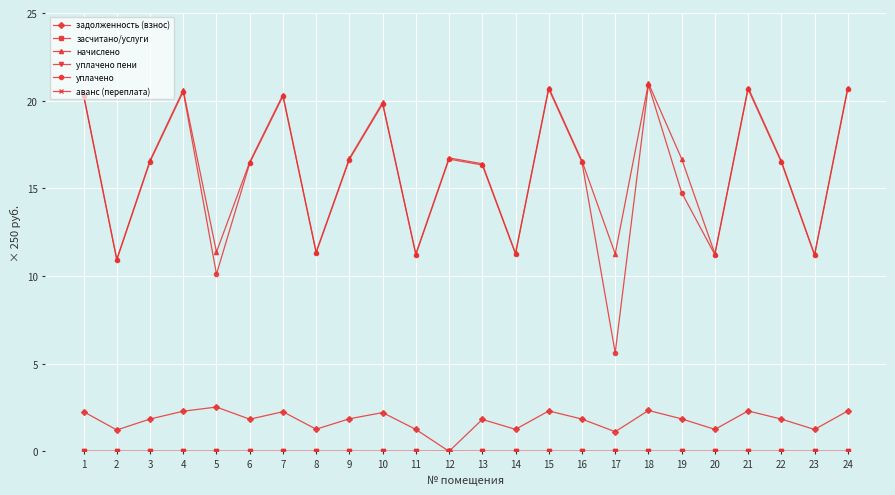

Reading right to left, list all the values displayed in this chart.

задолженность (взнос): 24=2.3	23=1.2	22=1.8	21=2.3	20=1.3	19=1.9	18=2.3	17=1.1	16=1.8	15=2.3	14=1.3	13=1.8	12=0.0	11=1.3	10=2.2	9=1.9	8=1.3	7=2.3	6=1.8	5=2.5	4=2.3	3=1.8	2=1.2	1=2.3
засчитано/услуги: 24=0.0	23=0.0	22=0.0	21=0.0	20=0.0	19=0.0	18=0.0	17=0.0	16=0.0	15=0.0	14=0.0	13=0.0	12=0.0	11=0.0	10=0.0	9=0.0	8=0.0	7=0.0	6=0.0	5=0.0	4=0.0	3=0.0	2=0.0	1=0.0
начислено: 24=20.8	23=11.2	22=16.6	21=20.8	20=11.3	19=16.7	18=21.0	17=11.3	16=16.6	15=20.8	14=11.3	13=16.4	12=16.7	11=11.3	10=19.9	9=16.7	8=11.4	7=20.3	6=16.5	5=11.4	4=20.6	3=16.6	2=11.0	1=20.4
уплачено пени: 24=0.0	23=0.0	22=0.0	21=0.0	20=0.0	19=0.0	18=0.0	17=0.0	16=0.0	15=0.0	14=0.0	13=0.0	12=0.0	11=0.0	10=0.0	9=0.0	8=0.0	7=0.0	6=0.0	5=0.0	4=0.0	3=0.0	2=0.0	1=0.0
уплачено: 24=20.7	23=11.2	22=16.5	21=20.7	20=11.2	19=14.8	18=20.9	17=5.6	16=16.5	15=20.7	14=11.3	13=16.3	12=16.7	11=11.2	10=19.8	9=16.6	8=11.3	7=20.3	6=16.4	5=10.1	4=20.5	3=16.5	2=10.9	1=20.3
аванс (переплата): 24=0.0	23=0.0	22=0.0	21=0.0	20=0.0	19=0.0	18=0.0	17=0.0	16=0.0	15=0.0	14=0.0	13=0.0	12=0.0	11=0.0	10=0.0	9=0.0	8=0.0	7=0.0	6=0.0	5=0.0	4=0.0	3=0.0	2=0.0	1=0.0